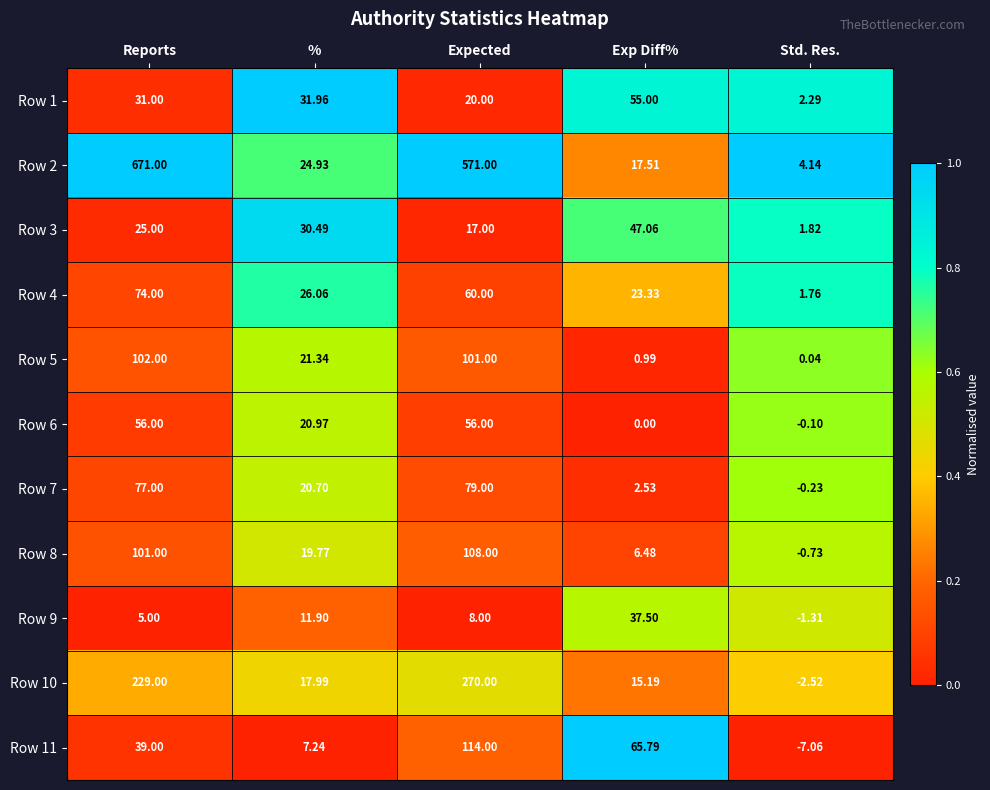

At how many categories does at least one series exceed 0?

5